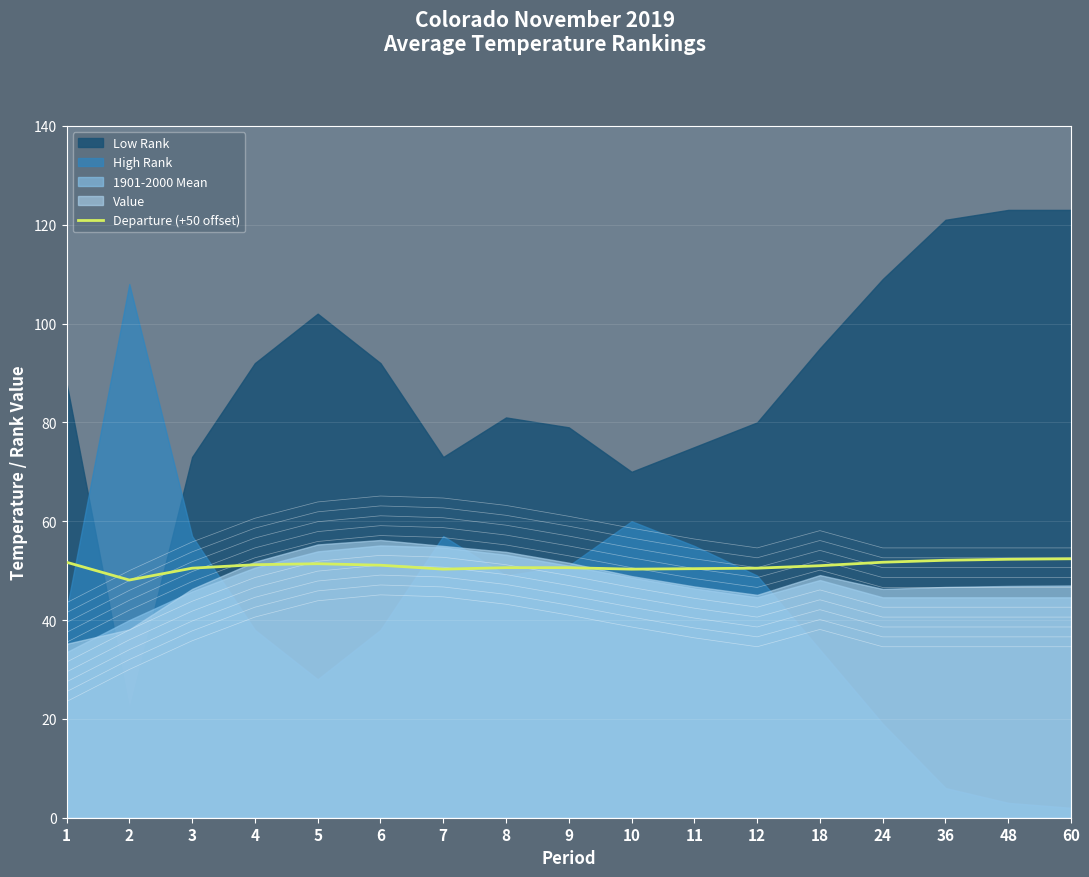

Reading left to right, what are all the values shown in this chart?

51.7	48.1	50.5	51.2	51.4	51.1	50.3	50.6	50.6	50.3	50.4	50.5	51.0	51.7	52.1	52.3	52.4